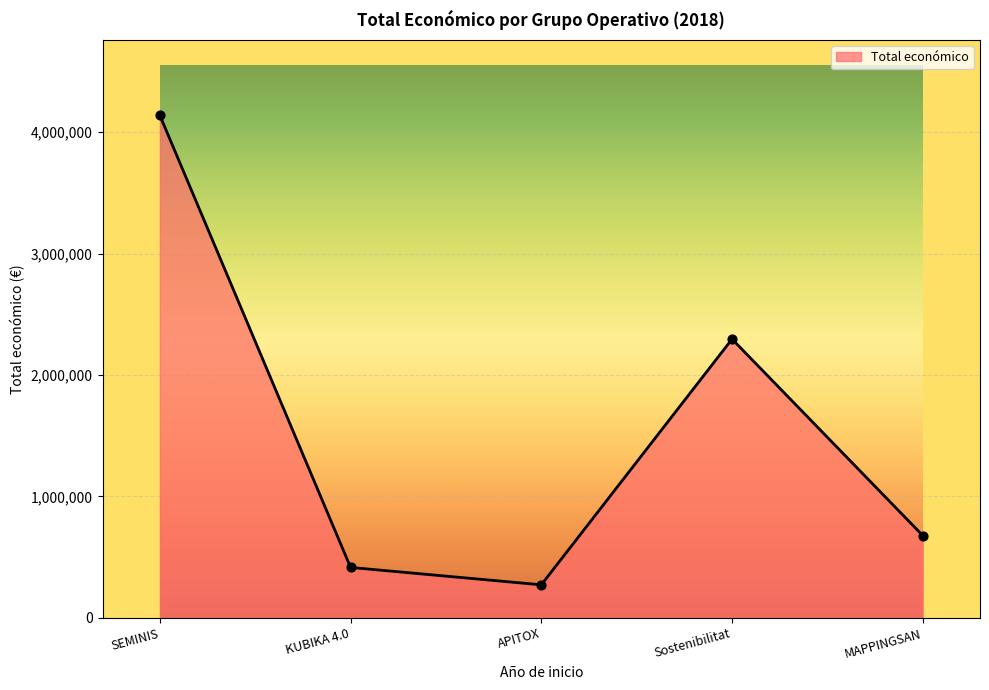

Which has a higher value, Sostenibilitat or APITOX?

Sostenibilitat